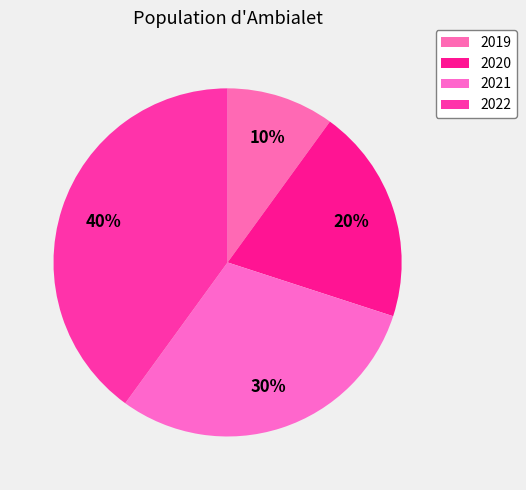

How many slices are in this pie chart?

4